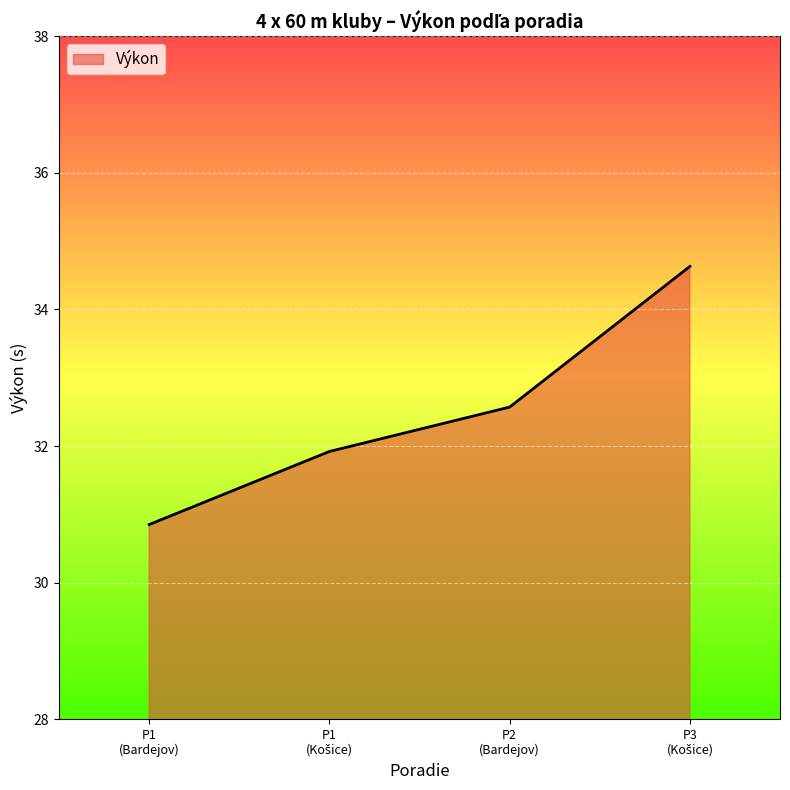

Reading left to right, extract all data points from this chart.

30.9	31.9	32.6	34.6